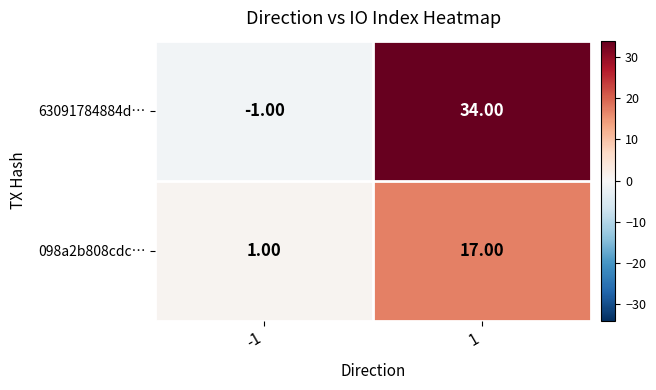

Rank the series by their average value, from highest to lowest.

63091784884d…, 098a2b808cdc…